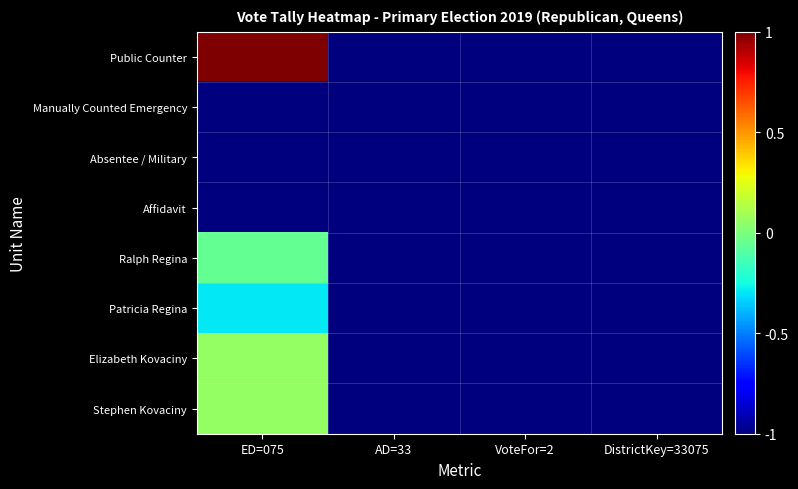

At how many categories does at least one series exceed 0?

1